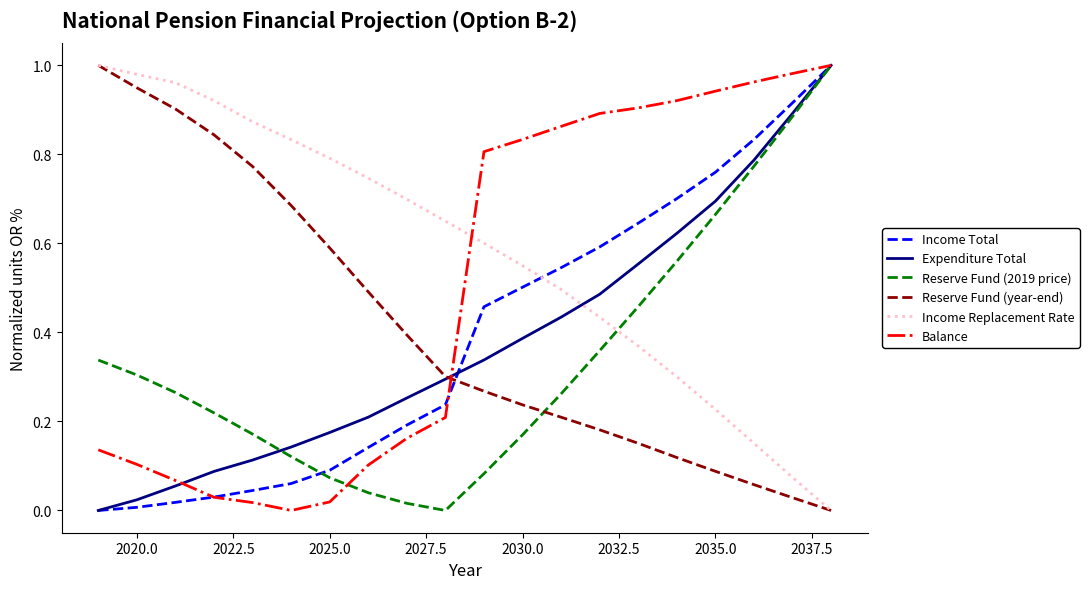

Which series has the largest total across all categories?

Income Replacement Rate